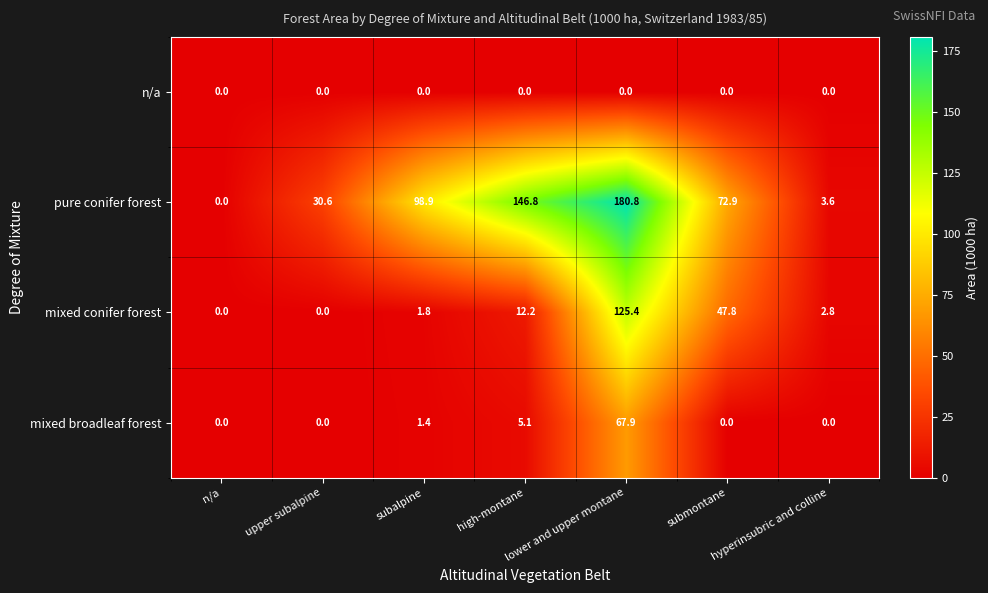

What is the sum of the pure conifer forest values at submontane and high-montane?

219.7